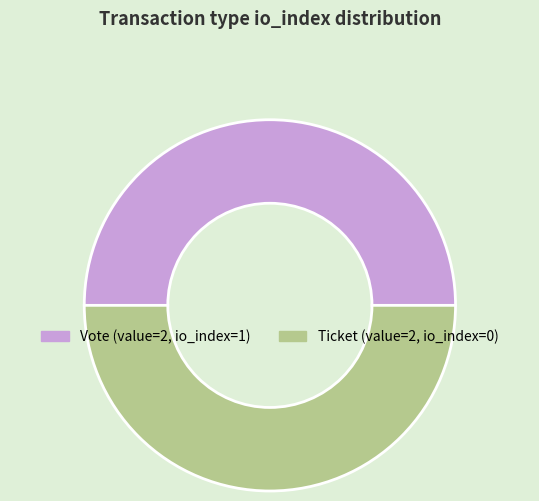

The Vote slice represents 50% of the pie. True or false?

True